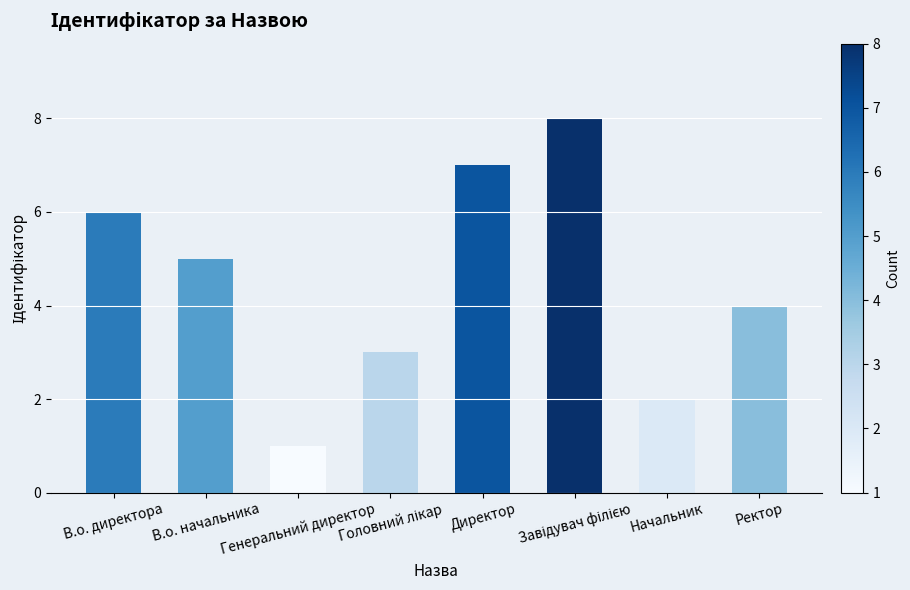

How many values are between 3 and 7?

5